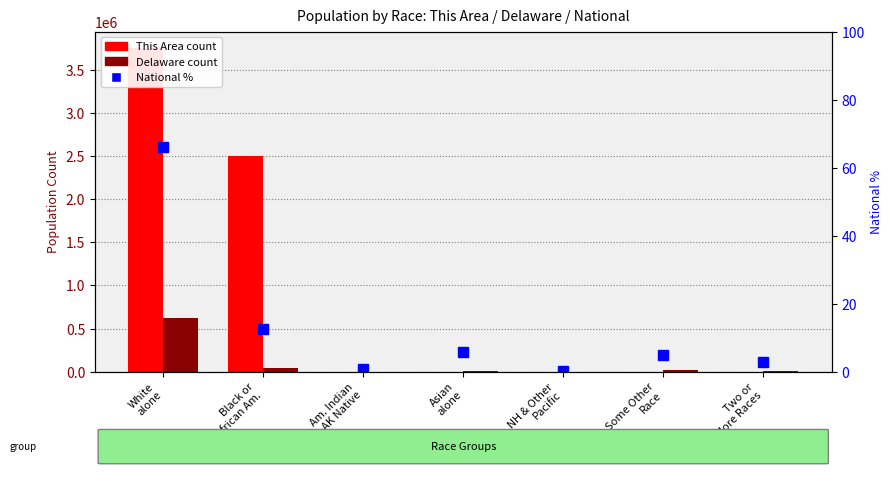

Reading right to left, what are all the values shown in this chart?

This Area: 210.0	315.0	1.0	131.0	25.0	2495191.0	3751618.0
Delaware: 9009.0	19107.0	540.0	14674.0	2932.0	38929.0	617224.0
National %: 2.8	4.9	0.2	5.9	0.7	12.6	66.0